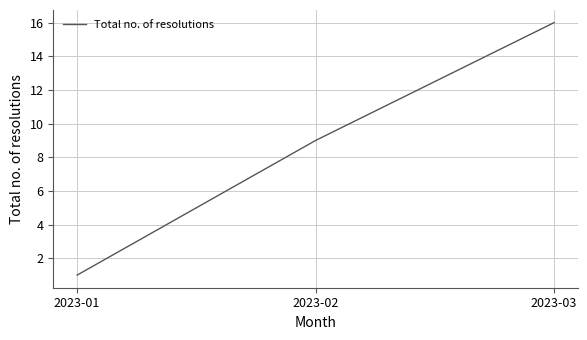

True or false: the data shows 1 at 2023-01.

True